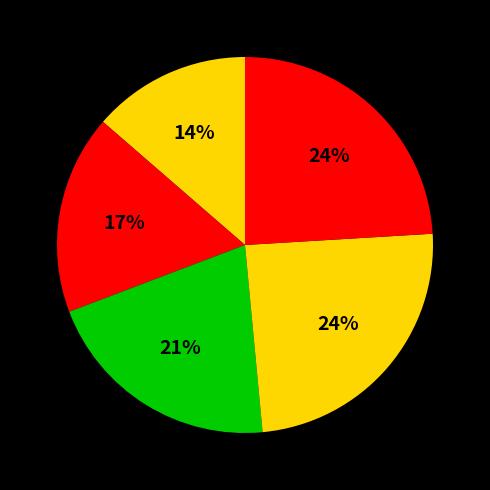

Count the number of slices in the pie.

5